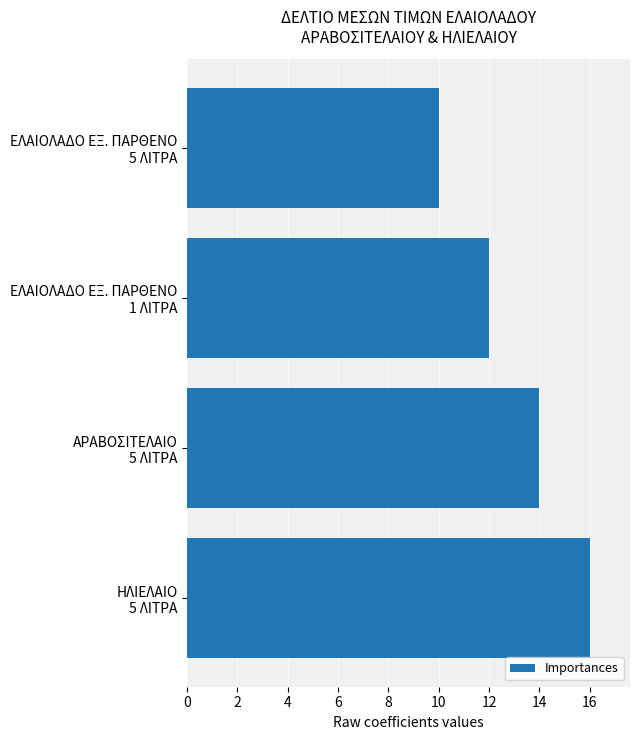

Does the chart contain stacked bars?

No